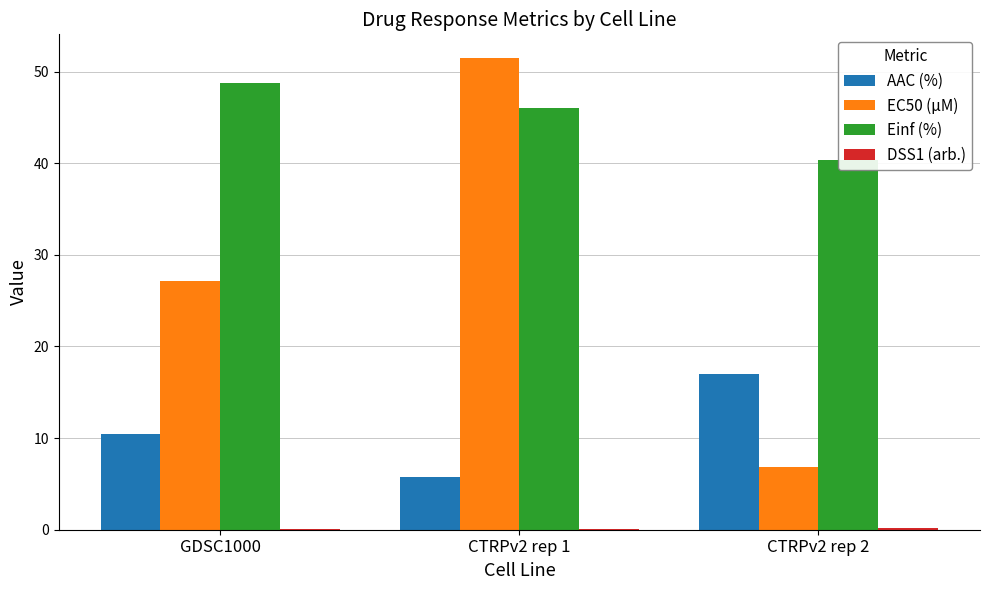

What is the spread (max minus min) of values at CTRPv2 rep 1?

51.5